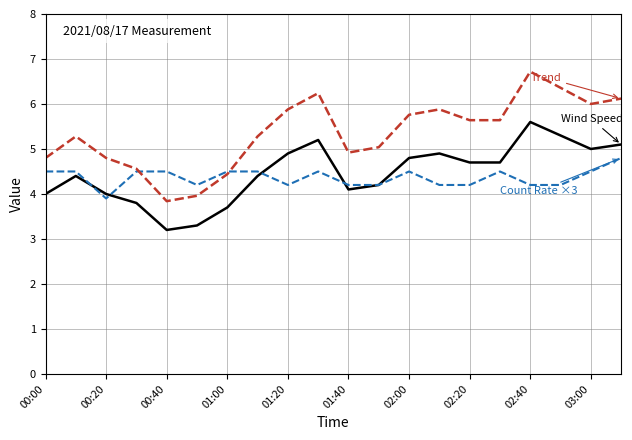

What is the greatest value displayed?

6.7